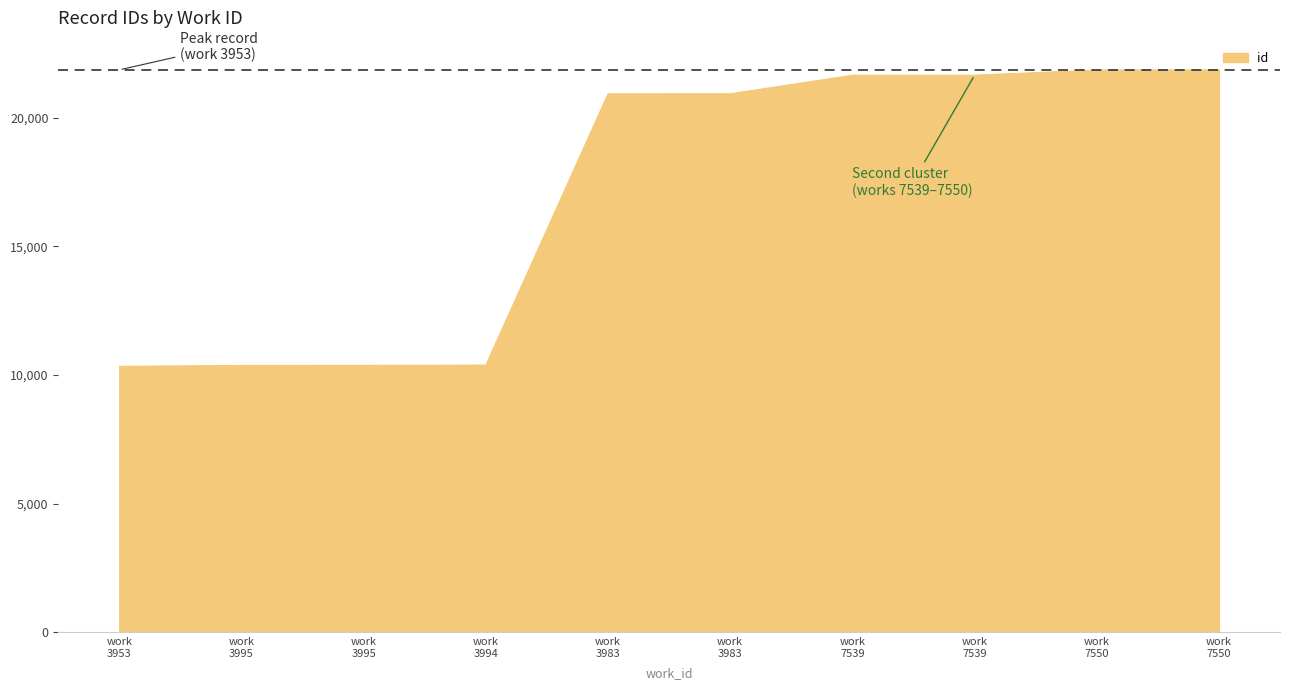

List the labels in order of value, largest first.

work 7550, work 7550, work 7539, work 7539, work 3983, work 3983, work 3994, work 3995, work 3995, work 3953